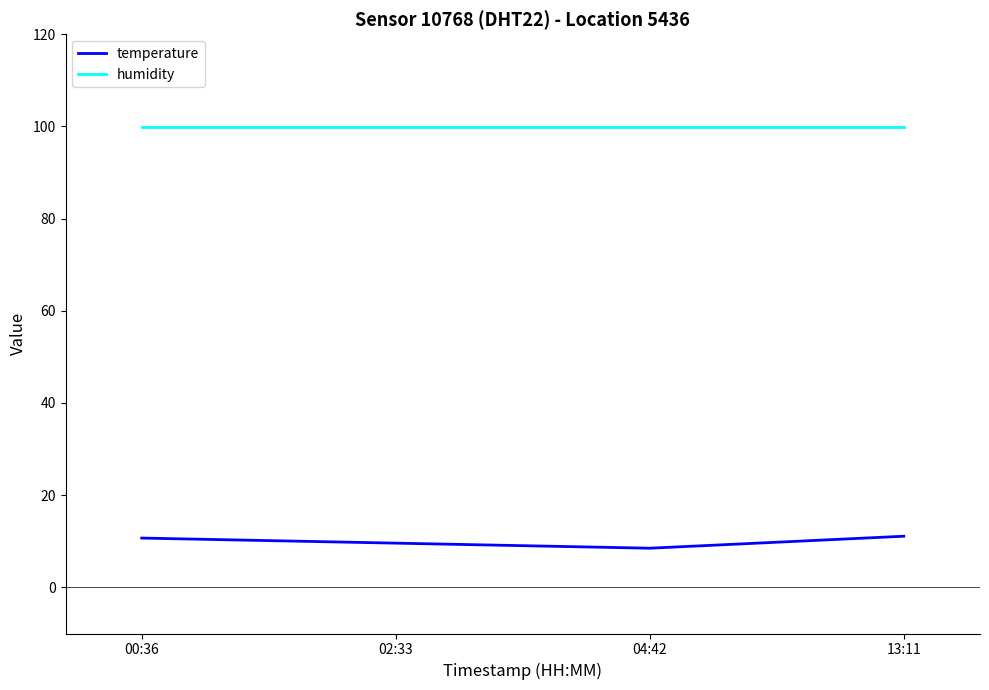

The humidity series shows 99.9 at 13:11. True or false?

True